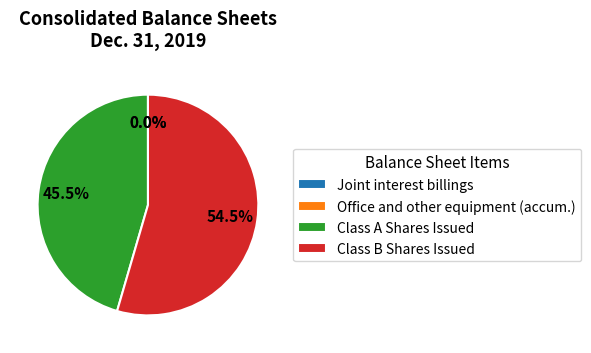

Approximately how many times larger is the value at Class B Shares Issued compared to Class A Shares Issued?

1.2